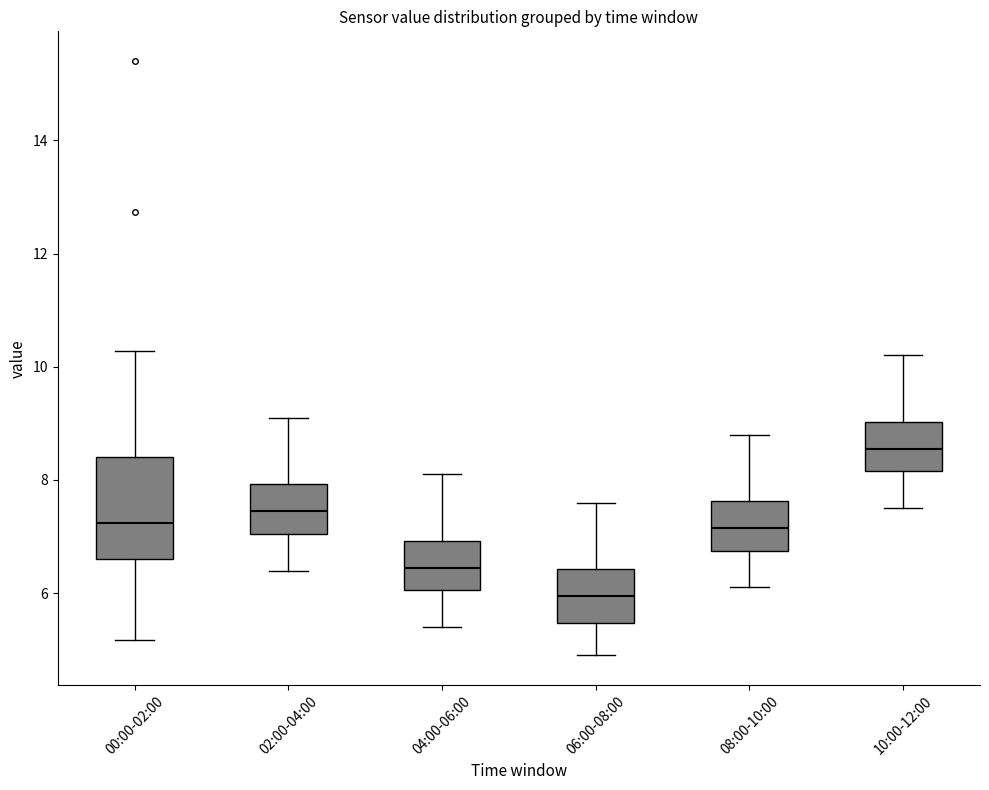

Reading left to right, transcribe this box plot: for each box, give where its median line is, the range the box spans, and where its two whiskers end, as read against the y-axis. The values are not printed on the chart, so give them approximately, as read against the axis.

00:00-02:00: median 7.2, box 6.6 to 8.4, whiskers 5.2 to 10.2
02:00-04:00: median 7.4, box 7.0 to 8.0, whiskers 6.4 to 9.2
04:00-06:00: median 6.4, box 6.0 to 7.0, whiskers 5.4 to 8.2
06:00-08:00: median 6.0, box 5.4 to 6.4, whiskers 5.0 to 7.6
08:00-10:00: median 7.2, box 6.8 to 7.6, whiskers 6.2 to 8.8
10:00-12:00: median 8.6, box 8.2 to 9.0, whiskers 7.6 to 10.2